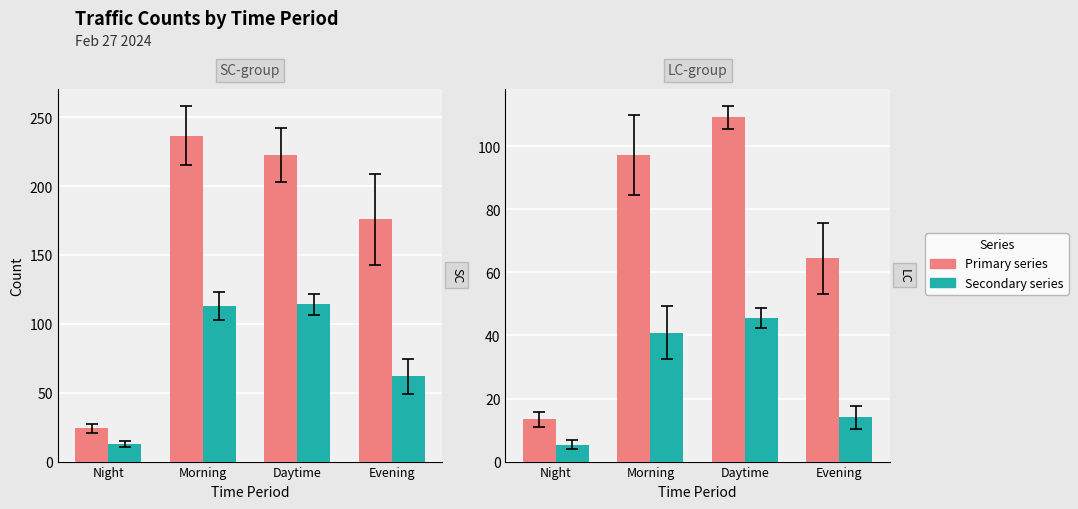

What position from the left is Morning?

2